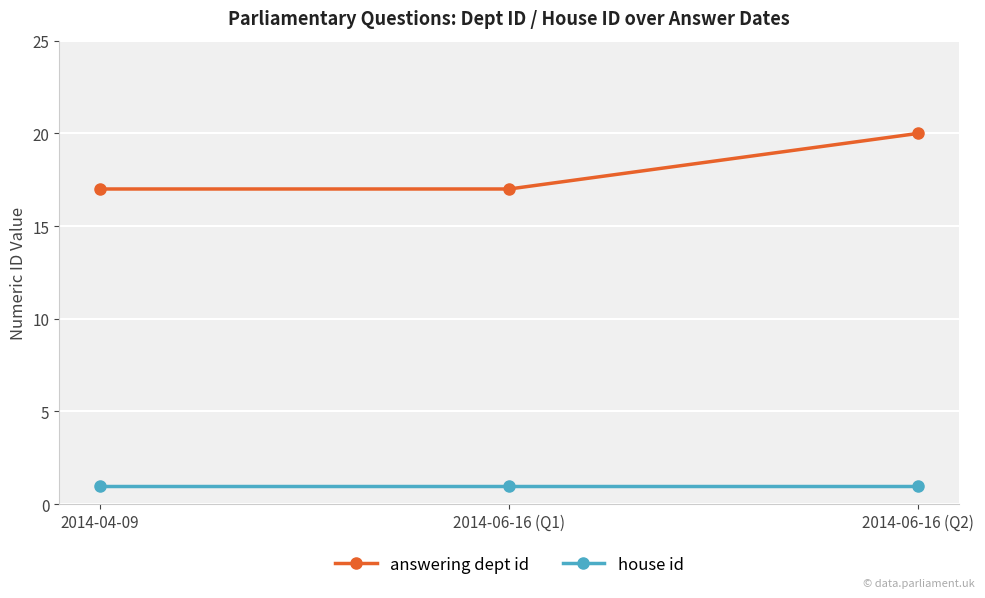

What position from the left is 2014-06-16 (Q1)?

2